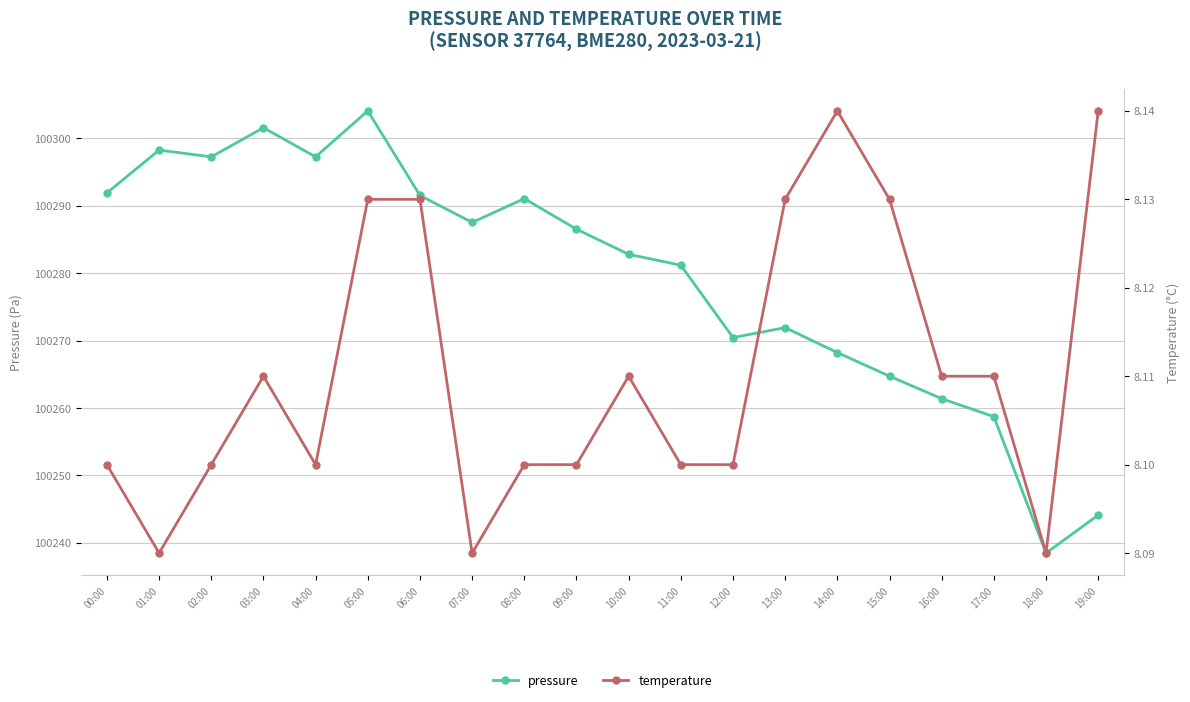

Which category has the highest value across all series?

05:00